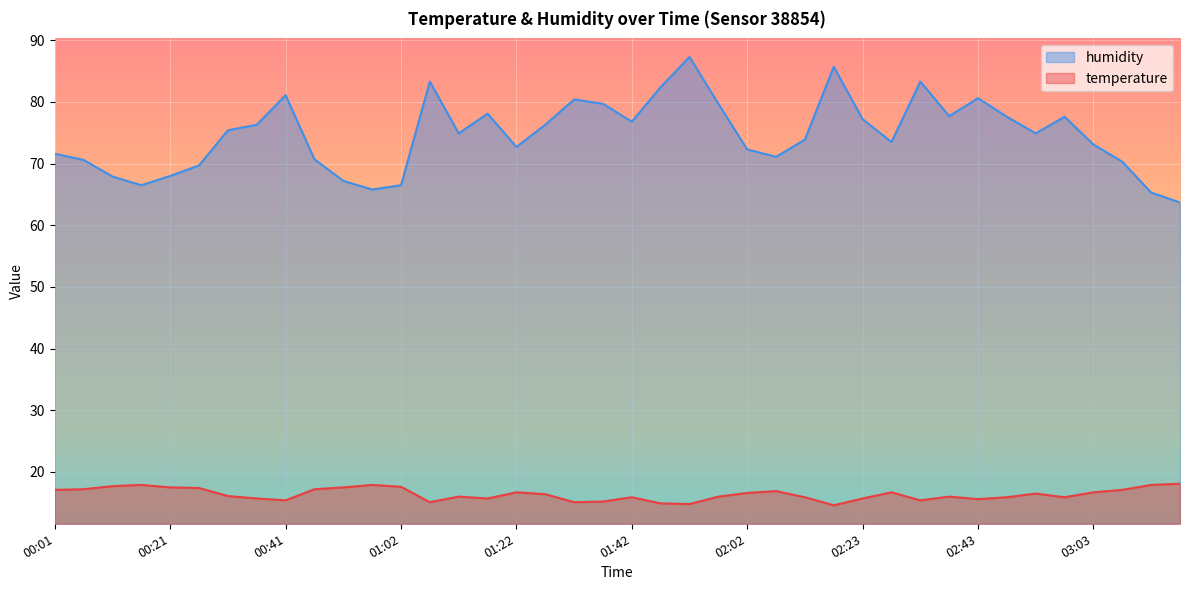

True or false: humidity has a value of 19.6 at 01:22.

False